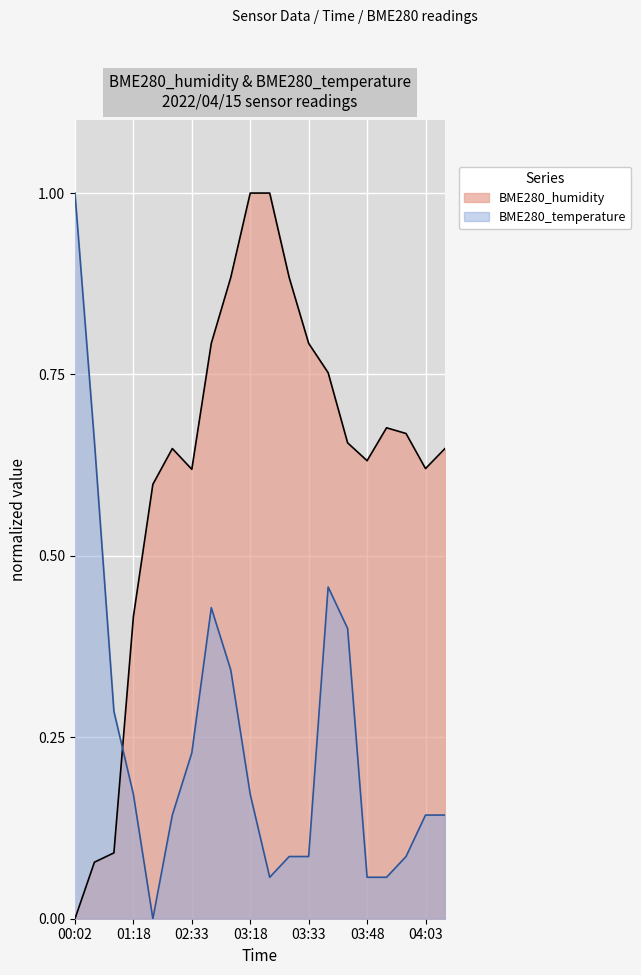

List the series in order of their peak value, lowest first.

BME280_humidity, BME280_temperature